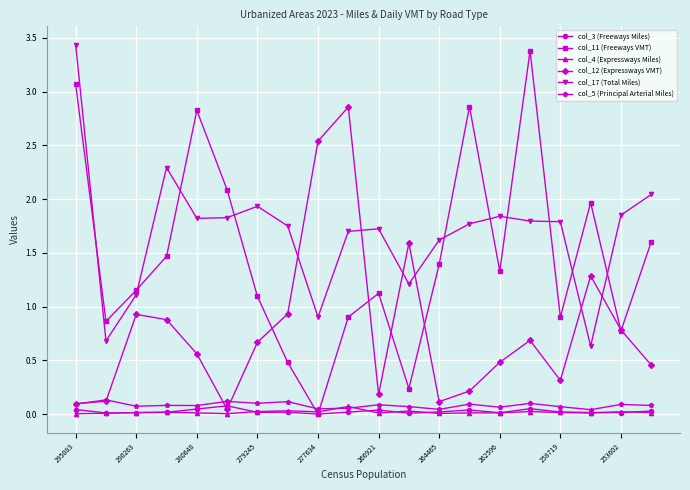

How many times do col_17 (Total Miles) and col_12 (Expressways VMT) cross each other?

6